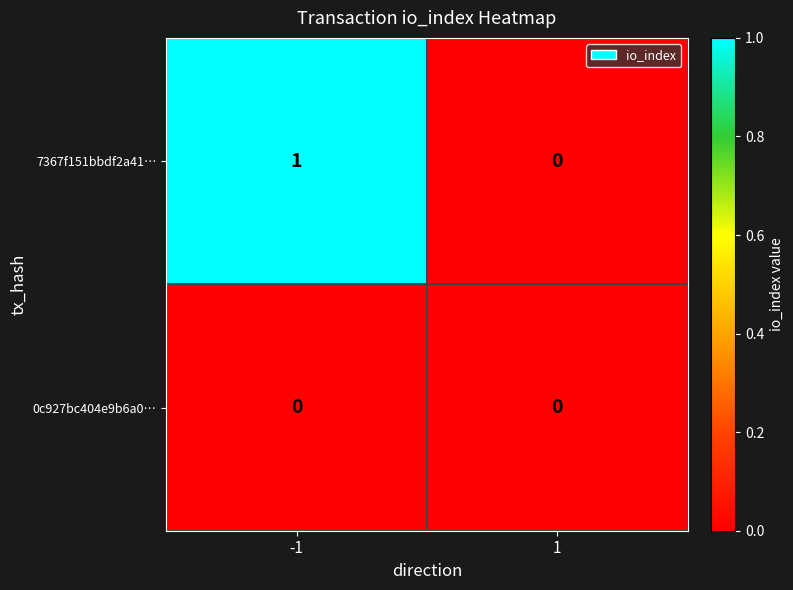

Reading left to right, what are all the values shown in this chart?

7367f151bbdf2a41…: 1	0
0c927bc404e9b6a0…: 0	0